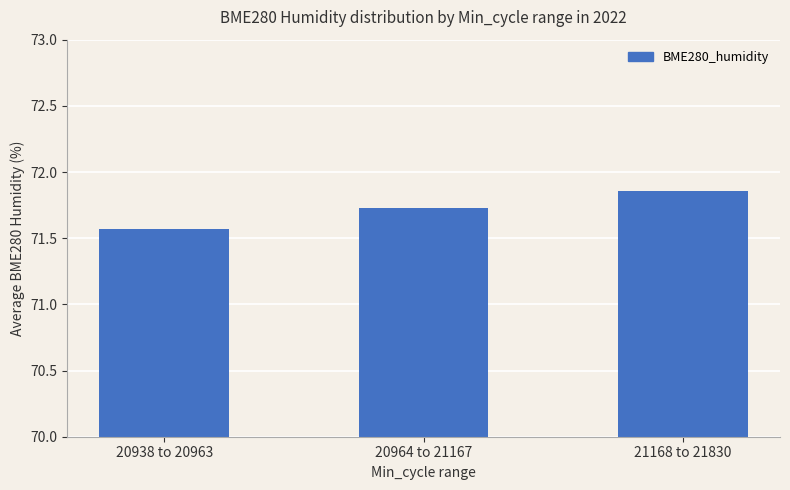

The value at 21168 to 21830 is 46.0. True or false?

False